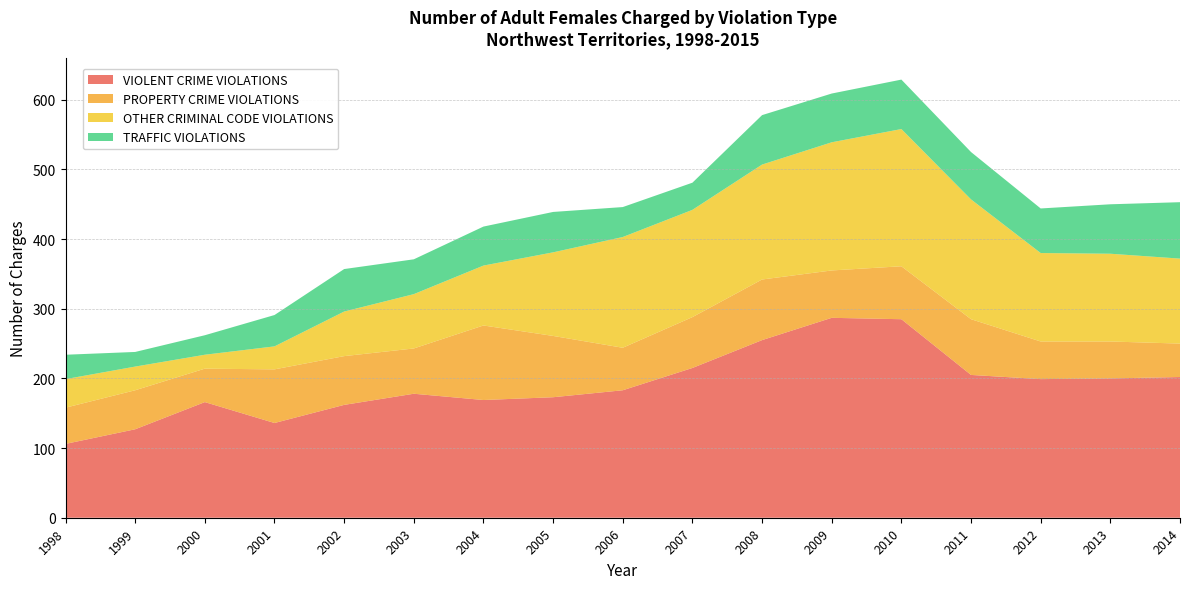

Reading right to left, list all the values displayed in this chart.

VIOLENT CRIME VIOLATIONS: 2014=202	2013=200	2012=199	2011=205	2010=285	2009=287	2008=255	2007=215	2006=183	2005=173	2004=169	2003=178	2002=162	2001=136	2000=166	1999=127	1998=106
PROPERTY CRIME VIOLATIONS: 2014=48	2013=53	2012=54	2011=80	2010=76	2009=68	2008=87	2007=73	2006=61	2005=88	2004=107	2003=65	2002=70	2001=77	2000=48	1999=56	1998=52
OTHER CRIMINAL CODE VIOLATIONS: 2014=122	2013=126	2012=127	2011=172	2010=197	2009=184	2008=165	2007=154	2006=159	2005=120	2004=86	2003=78	2002=64	2001=33	2000=20	1999=34	1998=41
TRAFFIC VIOLATIONS: 2014=81	2013=71	2012=64	2011=68	2010=71	2009=70	2008=71	2007=39	2006=43	2005=58	2004=56	2003=50	2002=61	2001=45	2000=28	1999=21	1998=35